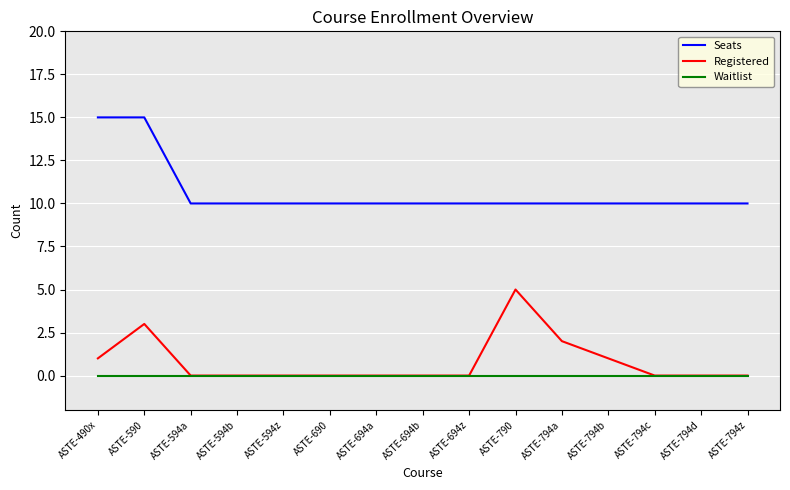

True or false: Registered and Seats intersect in this chart.

False